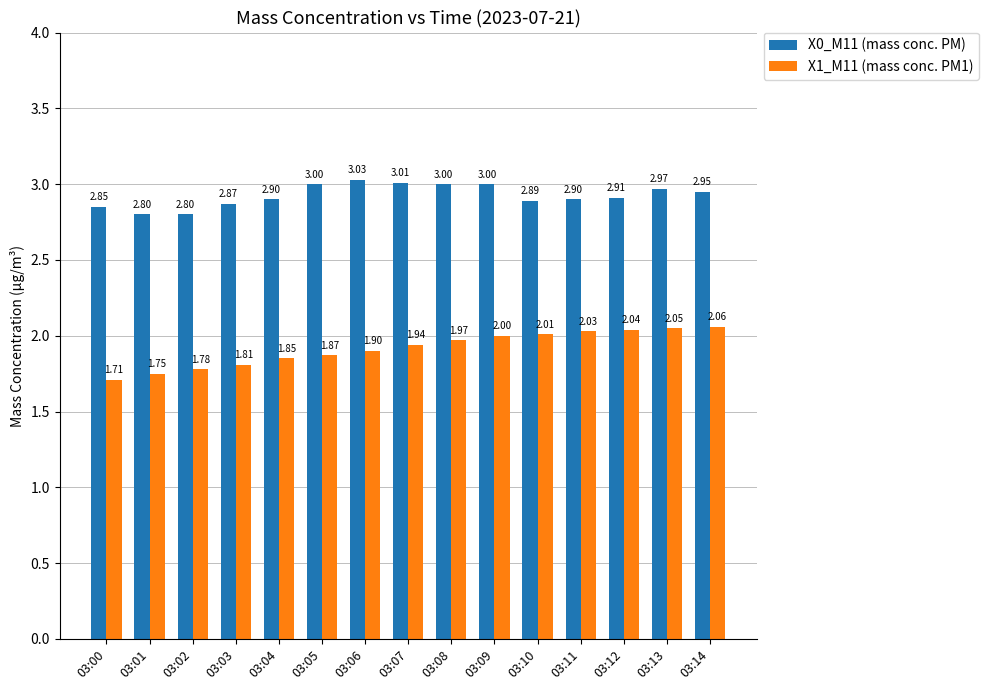

What are all the series names shown in the legend?

X0_M11 (mass conc. PM), X1_M11 (mass conc. PM1)